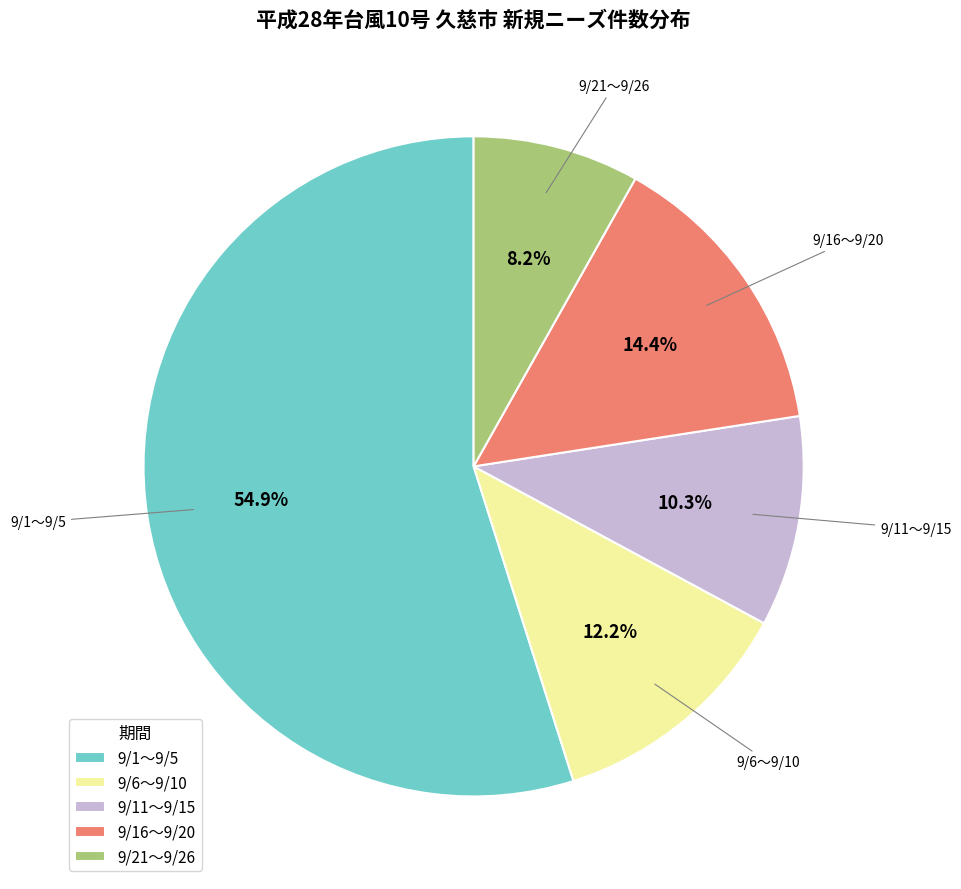

Which category accounts for the majority?

9/1〜9/5